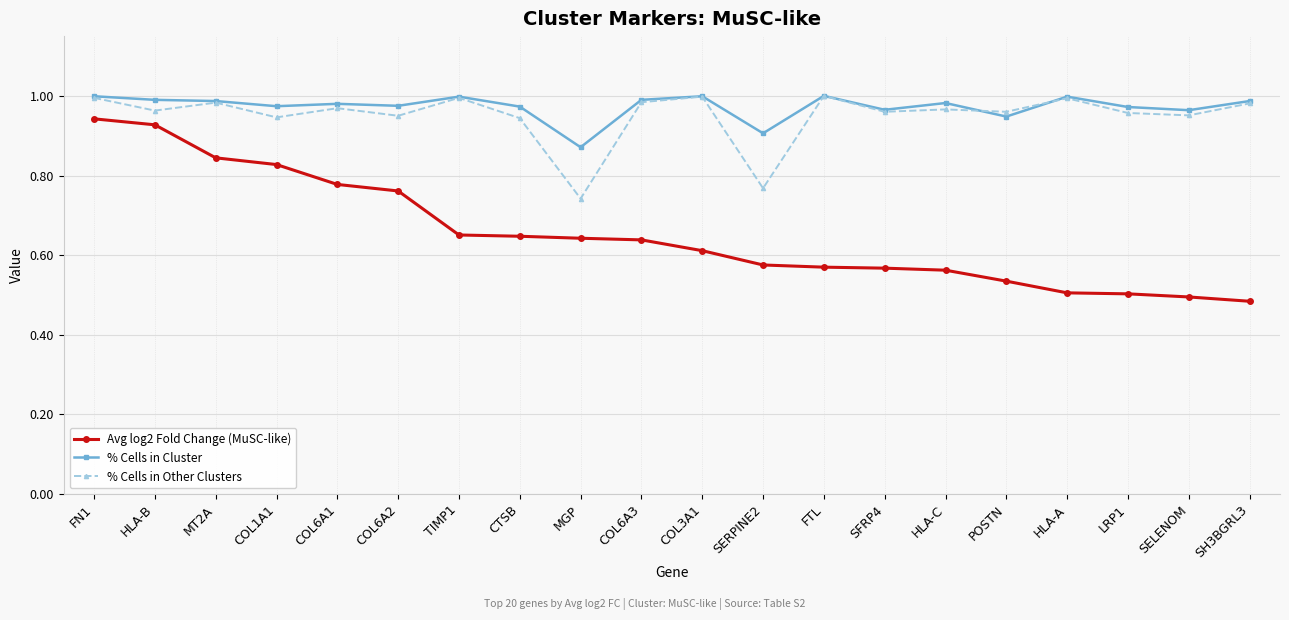

Which series has the largest range (max minus min)?

Avg log2 Fold Change (MuSC-like)